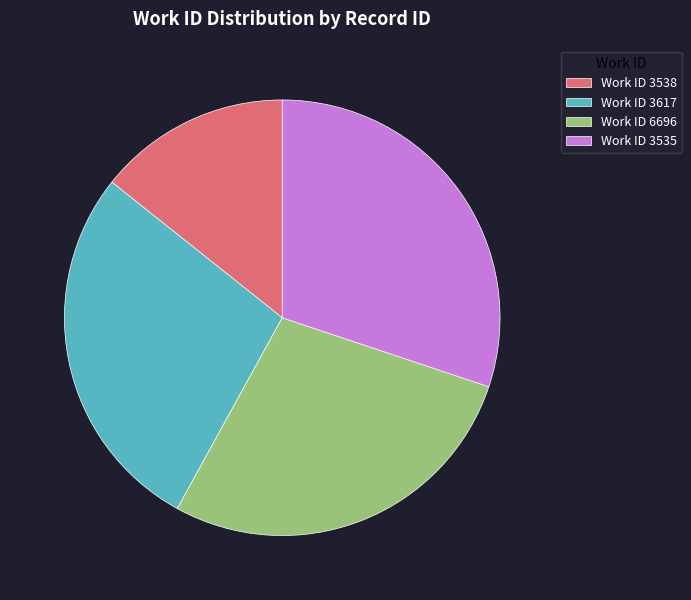

Does any single category account for the majority?

No